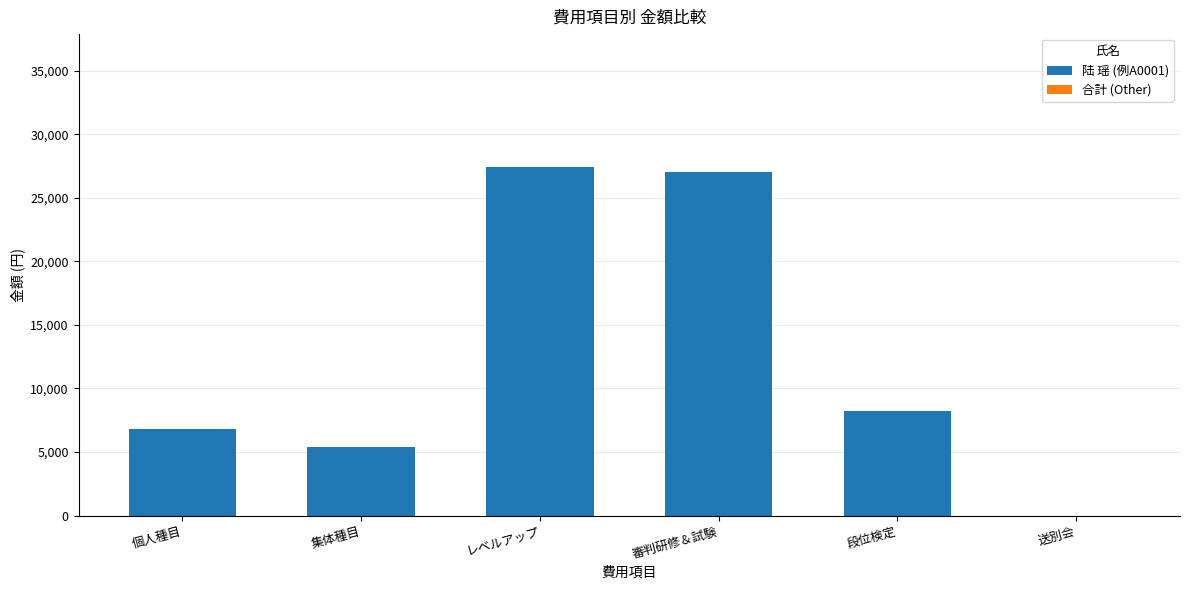

Reading left to right, what are all the values shown in this chart?

個人種目=6800	集体種目=5400	レベルアップ=27400	審判研修＆試験=27000	段位検定=8220	送別会=0